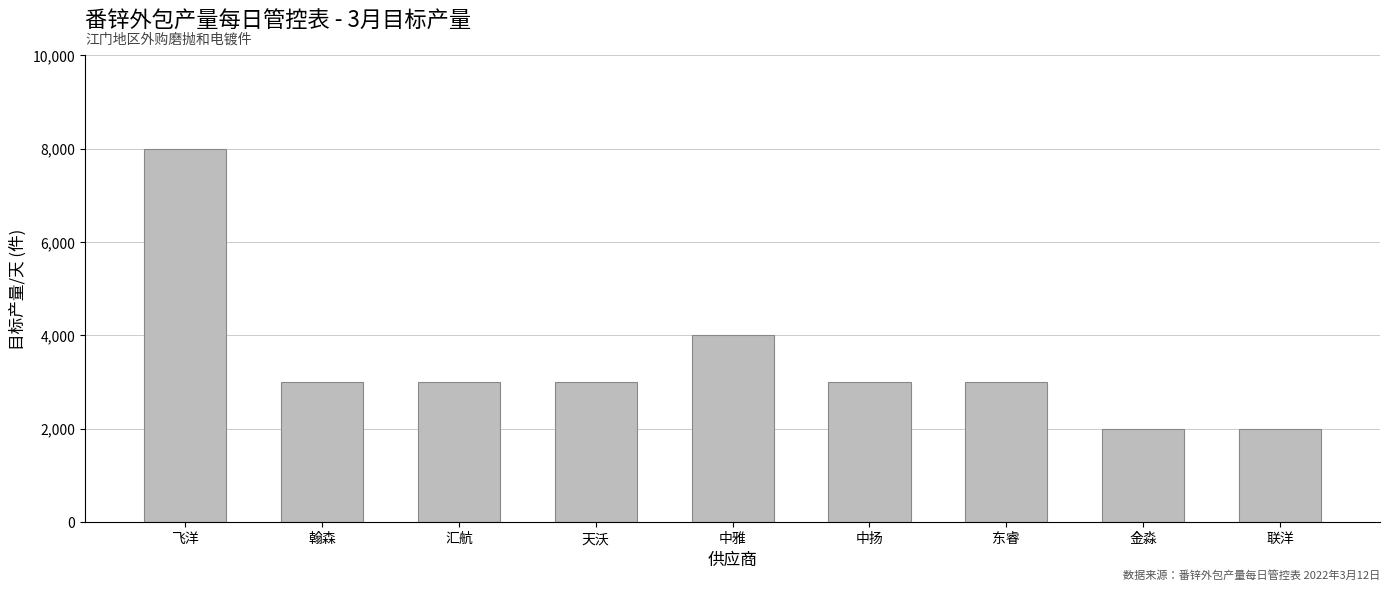

Reading right to left, transcribe all the data shown in this chart.

2000	2000	3000	3000	4000	3000	3000	3000	8000